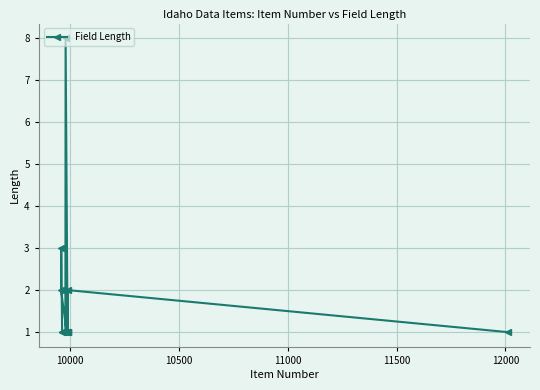

What is the greatest value displayed?

8